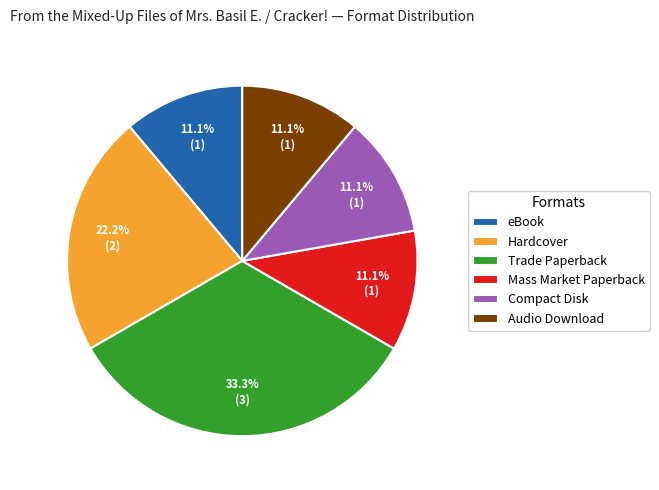

To the nearest percent, what is the average slice percentage?

17%